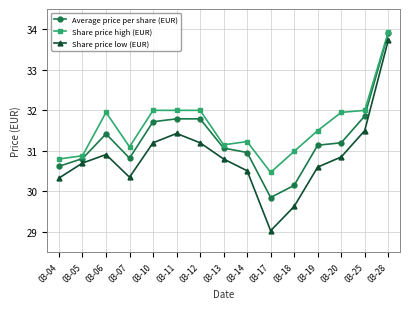

How many lines are shown in the chart?

3